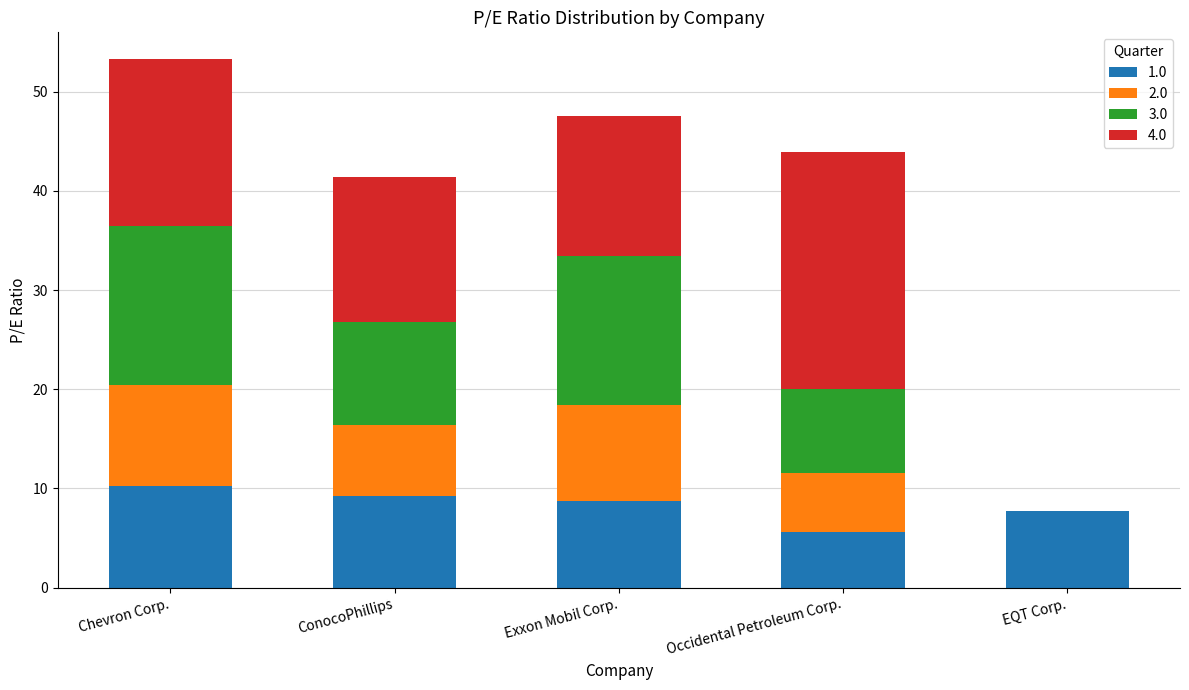

True or false: 1.0 has a value of 9.2 at ConocoPhillips.

True